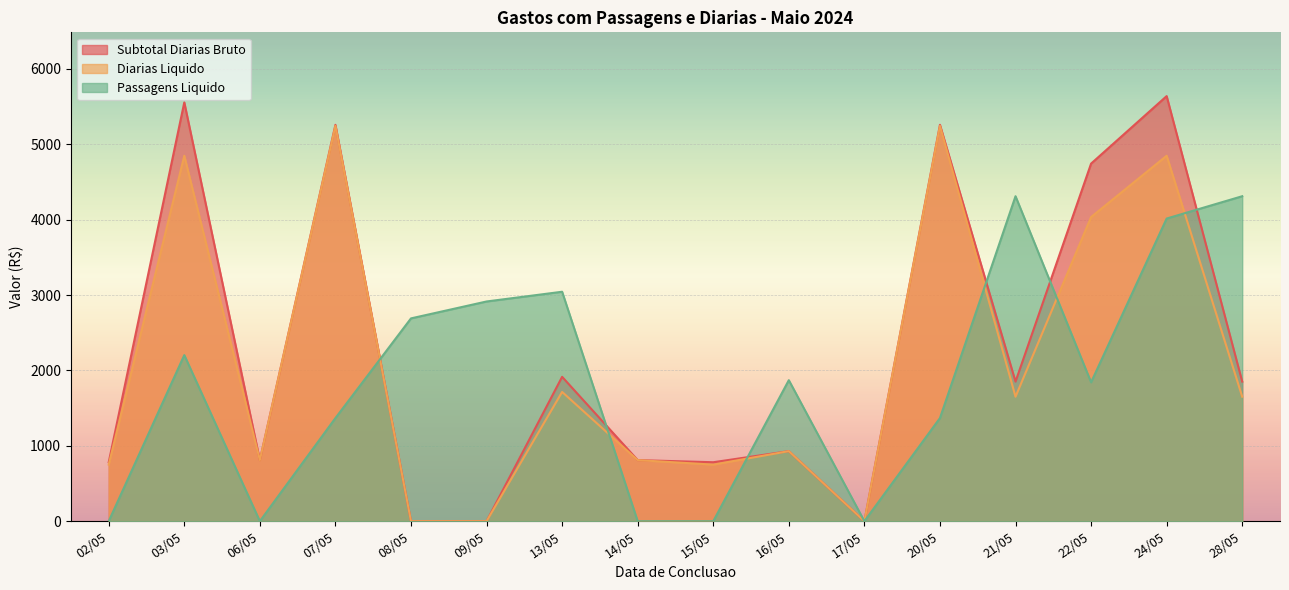

How many positive values does the Passagens Liquido series have?

11